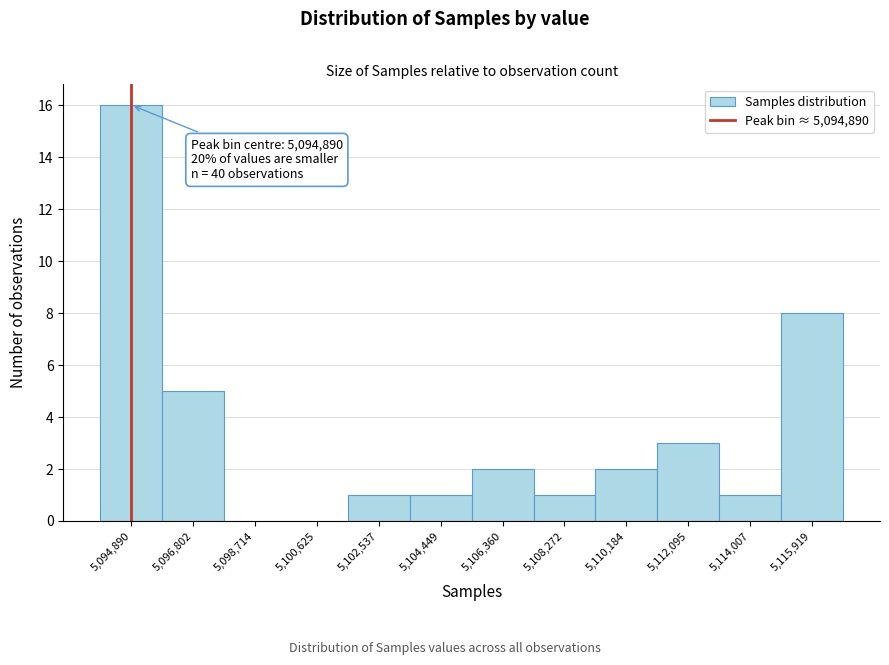

Over which range of the x-axis is the bar tallest?

5094000 to 5095800